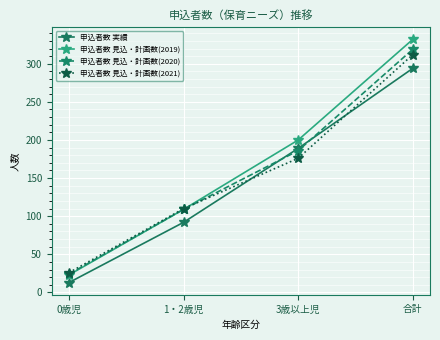

How many lines are shown in the chart?

4